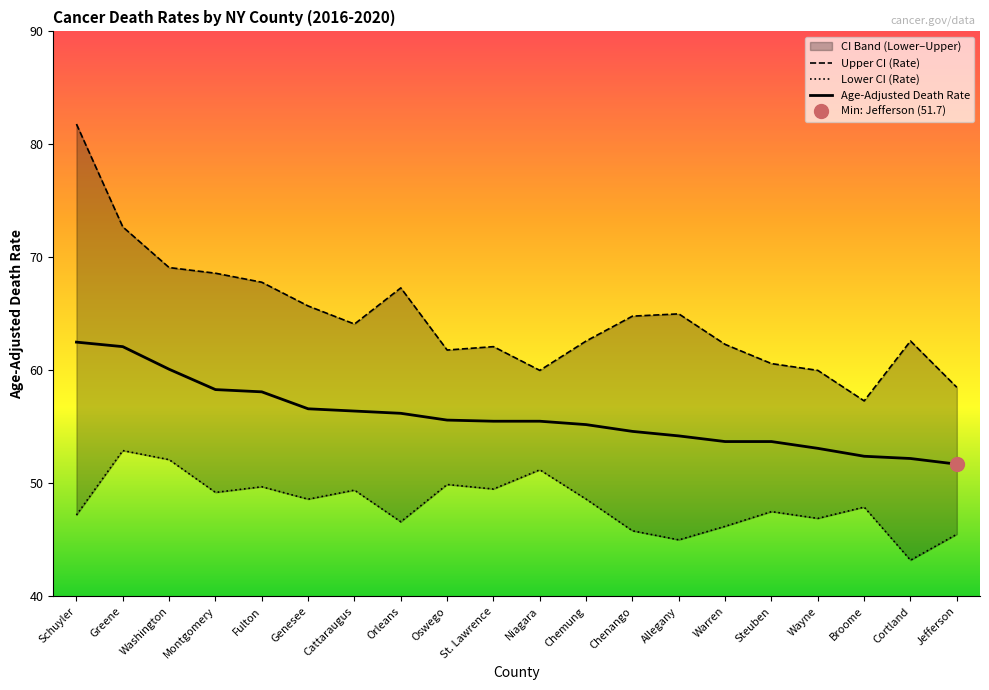

The Lower CI (Rate) series shows 82.2 at Montgomery. True or false?

False